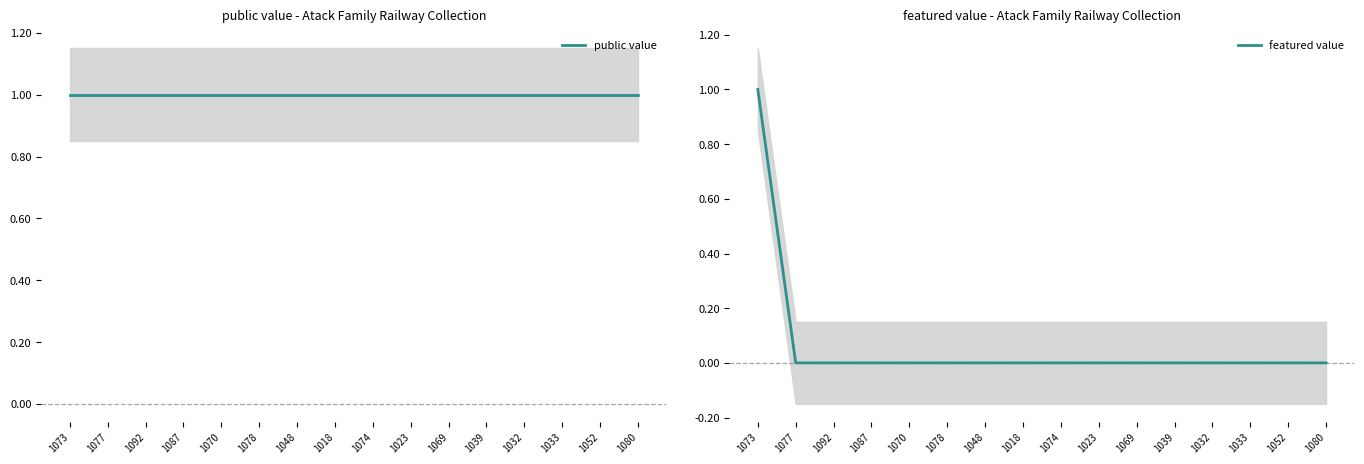

True or false: public value and featured value intersect in this chart.

False